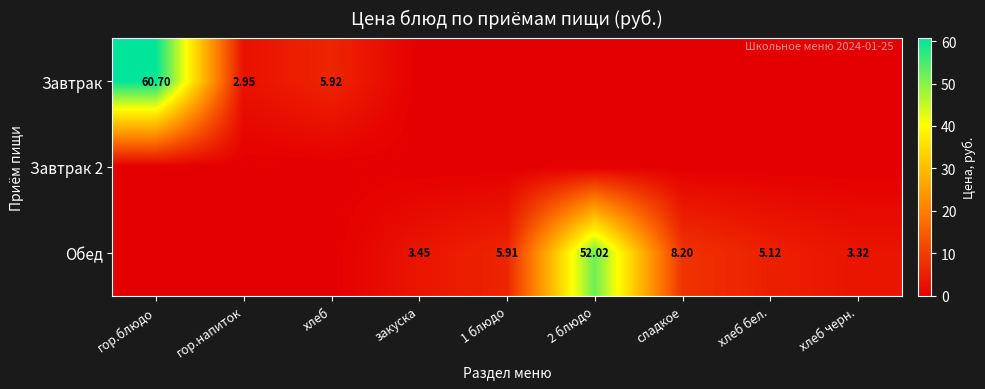

The value of Завтрак 2 at закуска is 0.0. True or false?

True